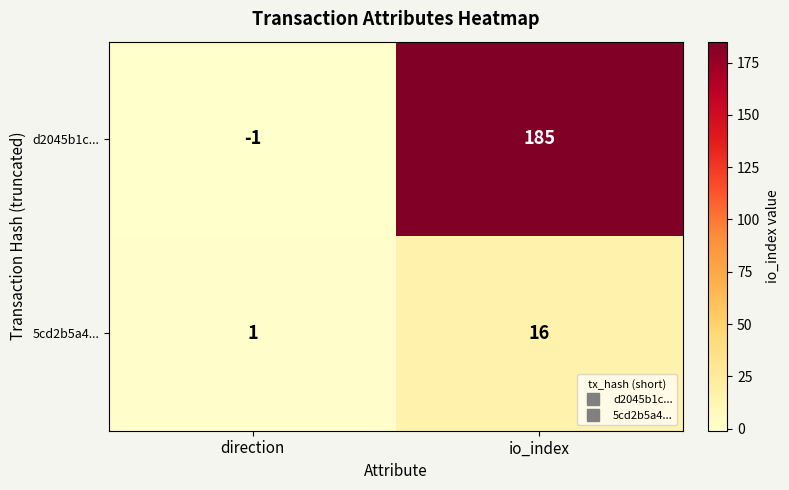

What is the difference between the highest and lowest values at direction?

2